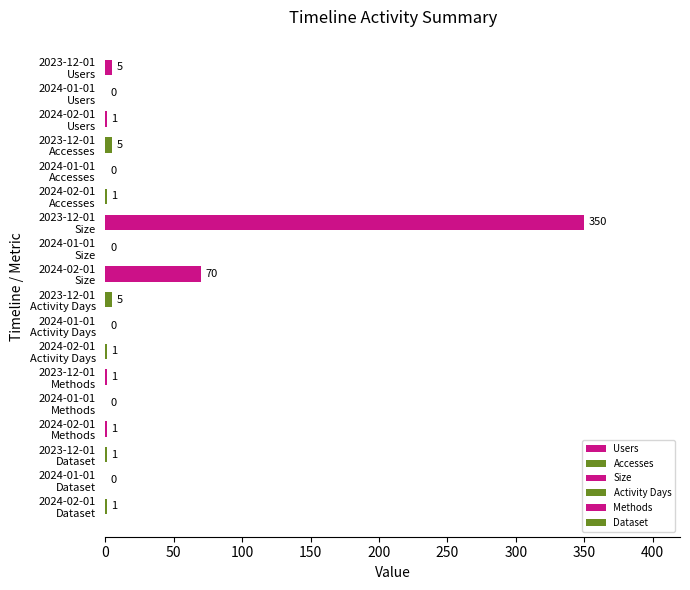

What is the sum of all values?

442